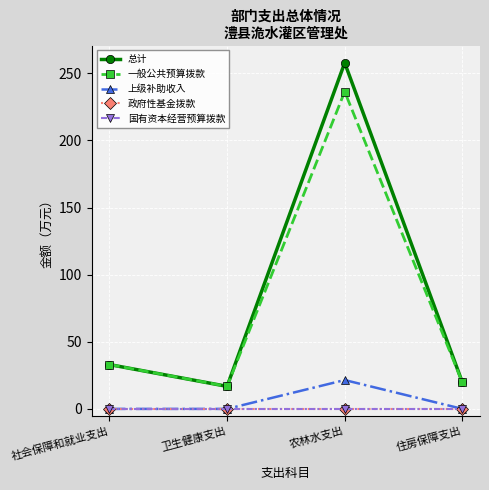

Is this an area chart (filled region under the line)?

No